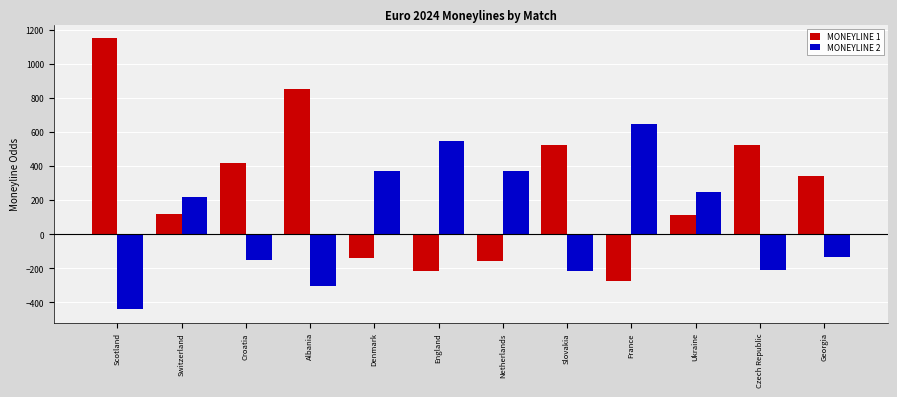

How many series are shown in this chart?

2